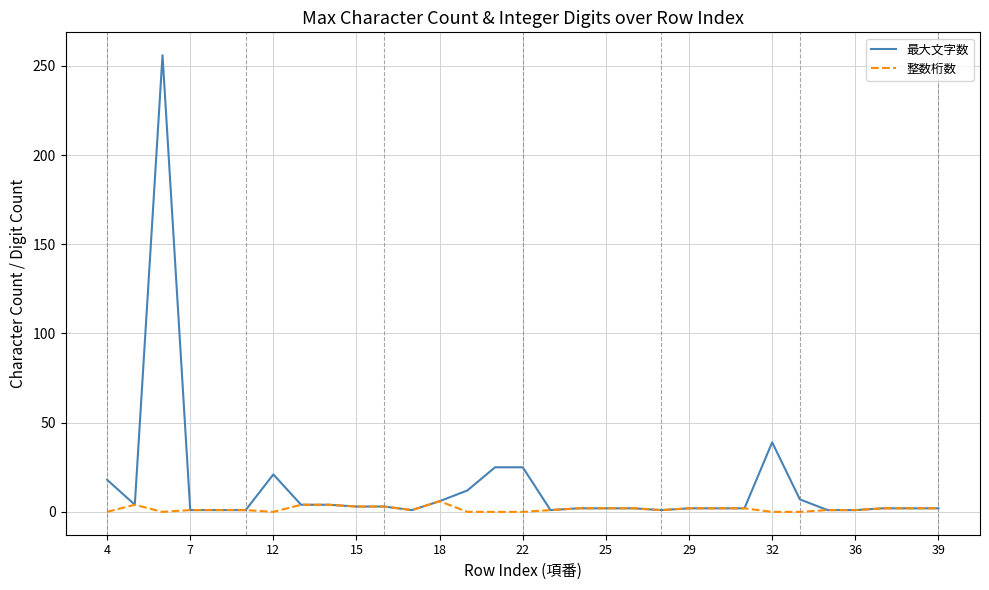

What is the maximum value shown in the chart?

256